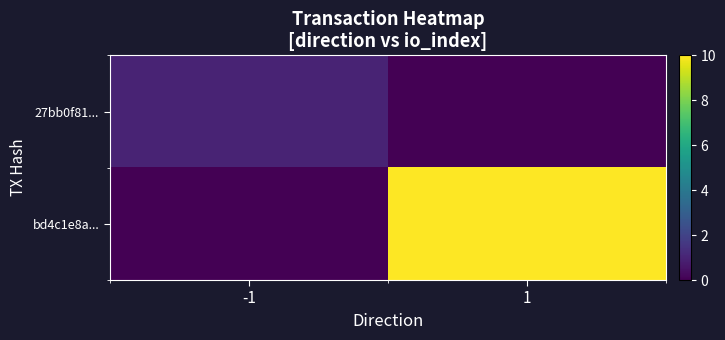

Reading left to right, transcribe all the data shown in this chart.

27bb0f81...: -1=1	1=0
bd4c1e8a...: -1=0	1=10